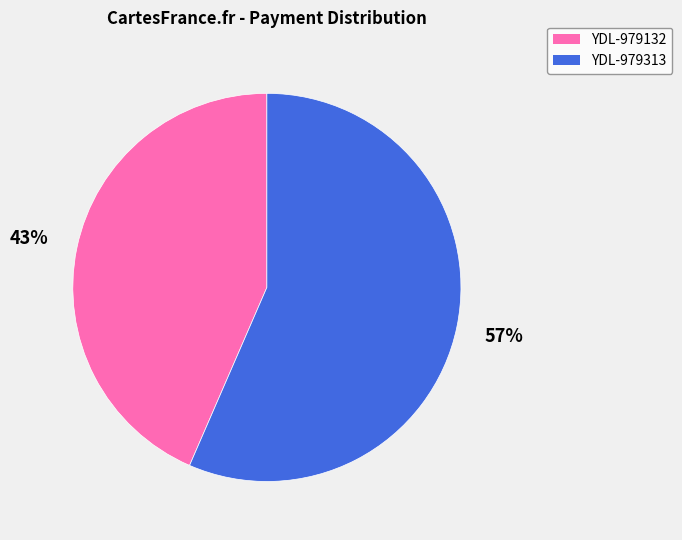

What is the smallest slice in the pie chart?

YDL-979132